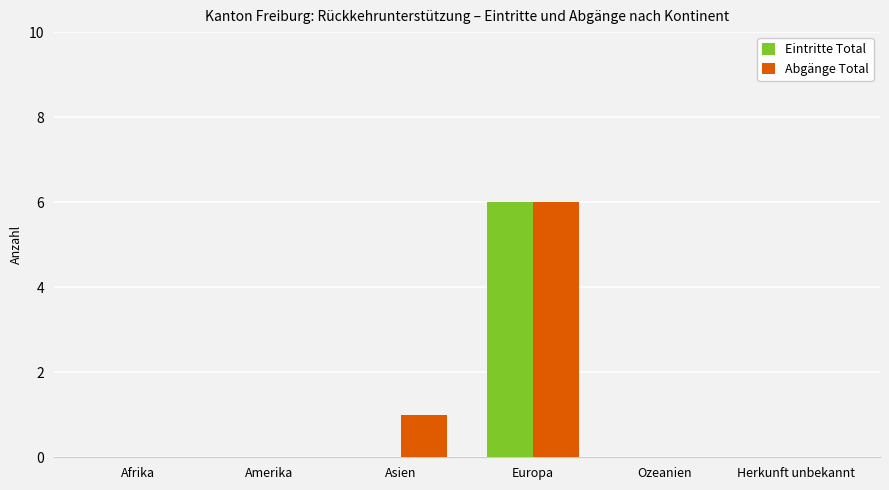

Count the number of data series in this chart.

2